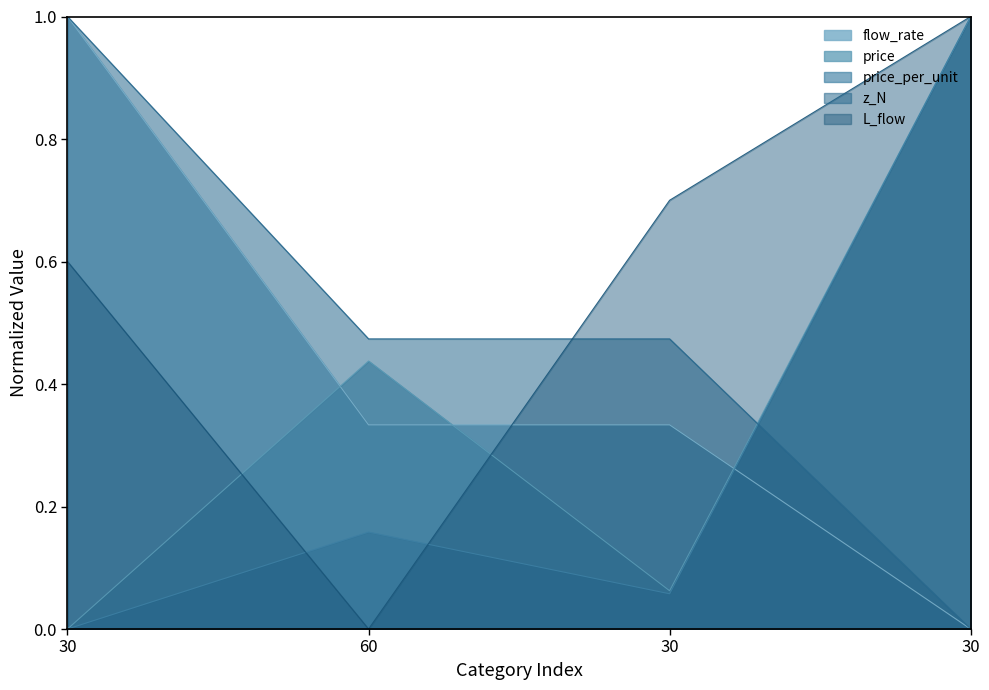

What is the label of the 4th point from the left?

30